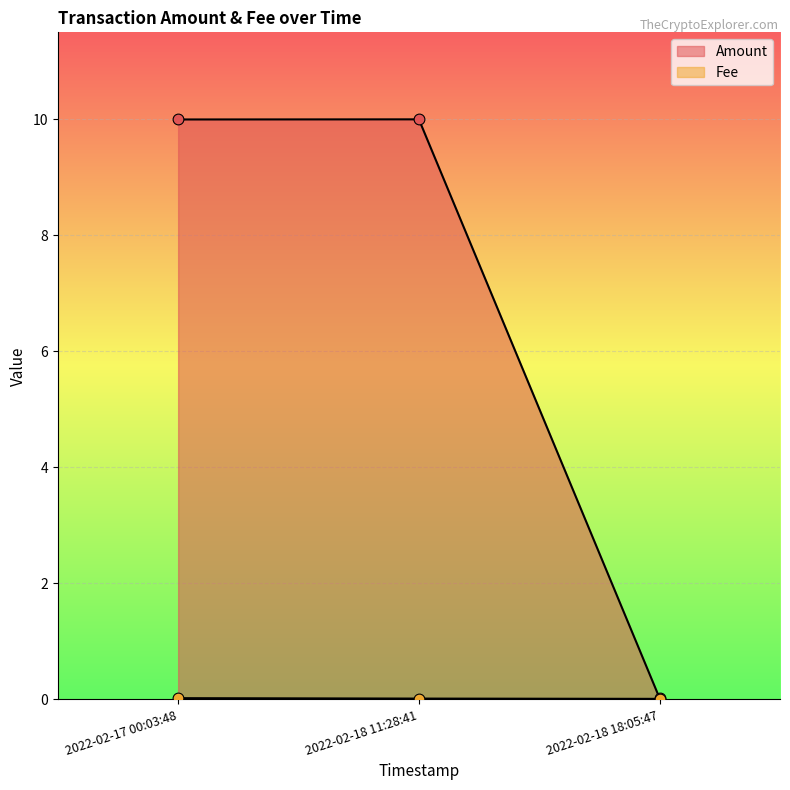

What is the total value across all series at 2022-02-17 00:03:48?

10.0